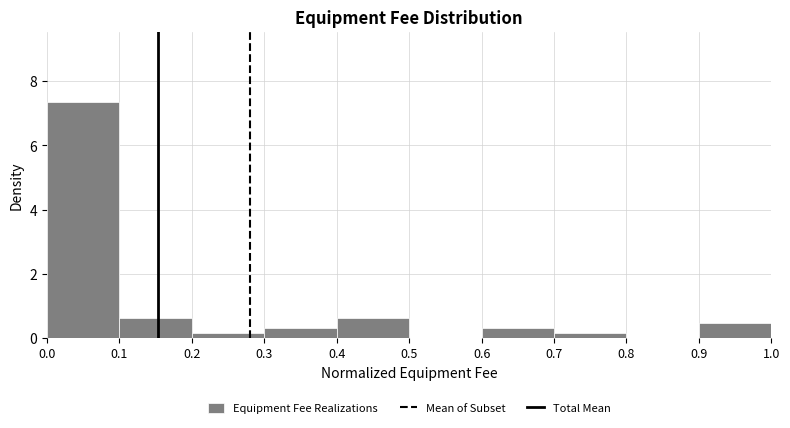

How tall is the bar that spans 0.9 to 1.0 on the x-axis? The values are not printed on the chart, so give them approximately, as read against the axis.

0.4